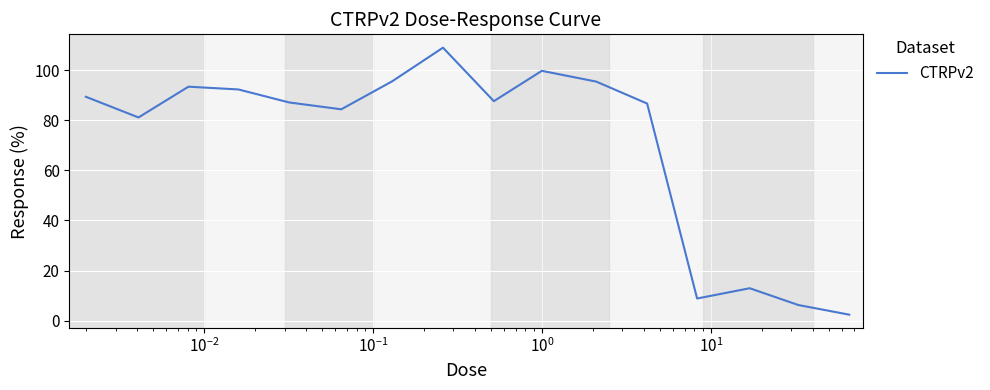

What is the smallest value displayed?

2.4